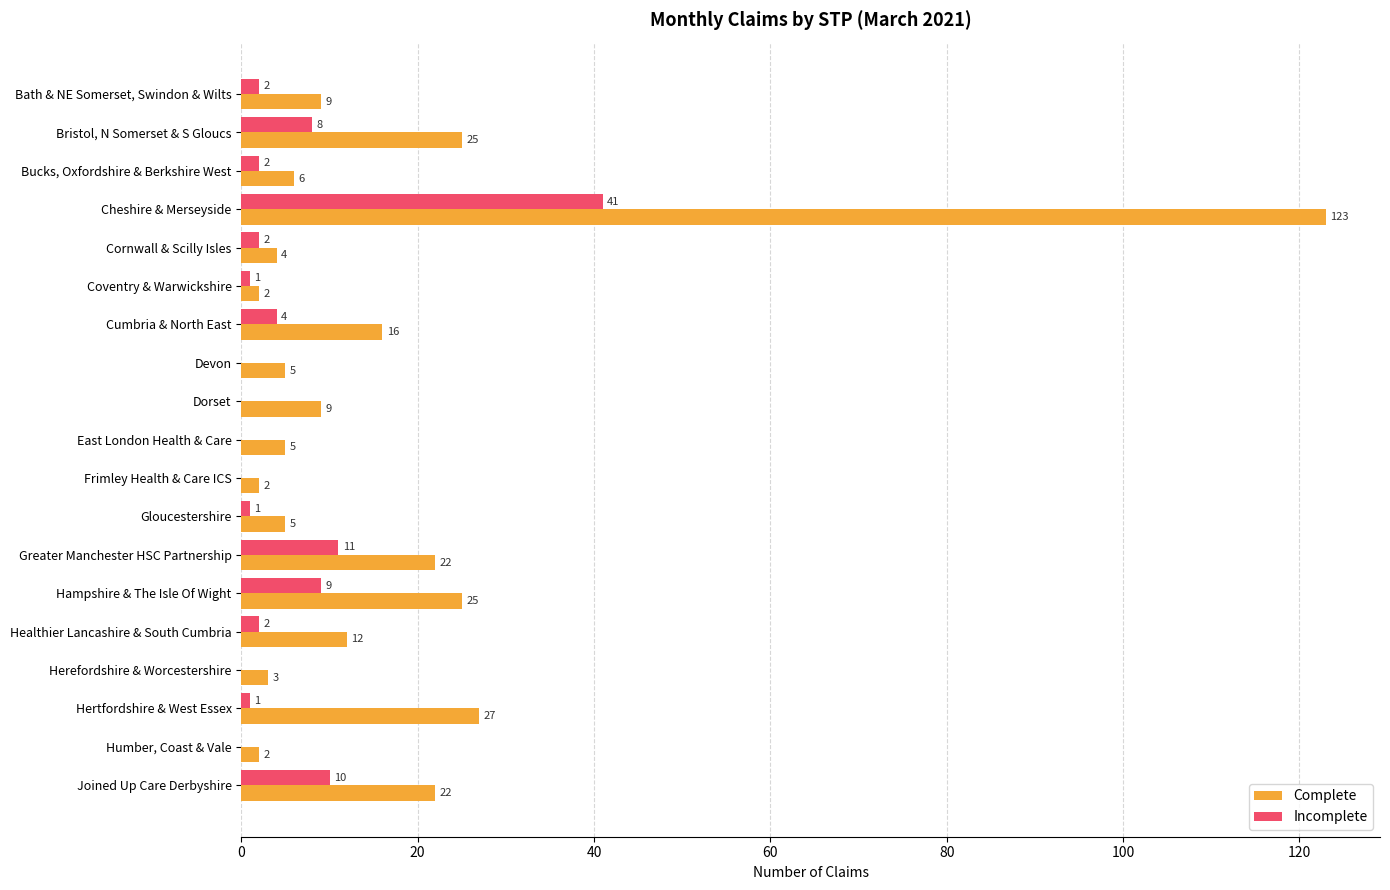

True or false: Complete has a value of 6 at Joined Up Care Derbyshire.

False